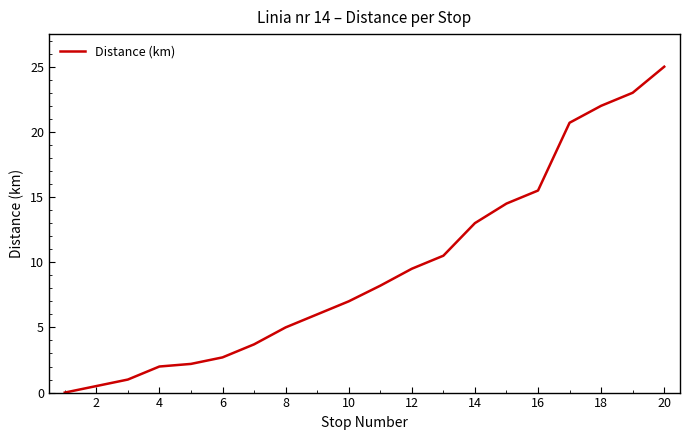

What is the greatest value displayed?

25.0